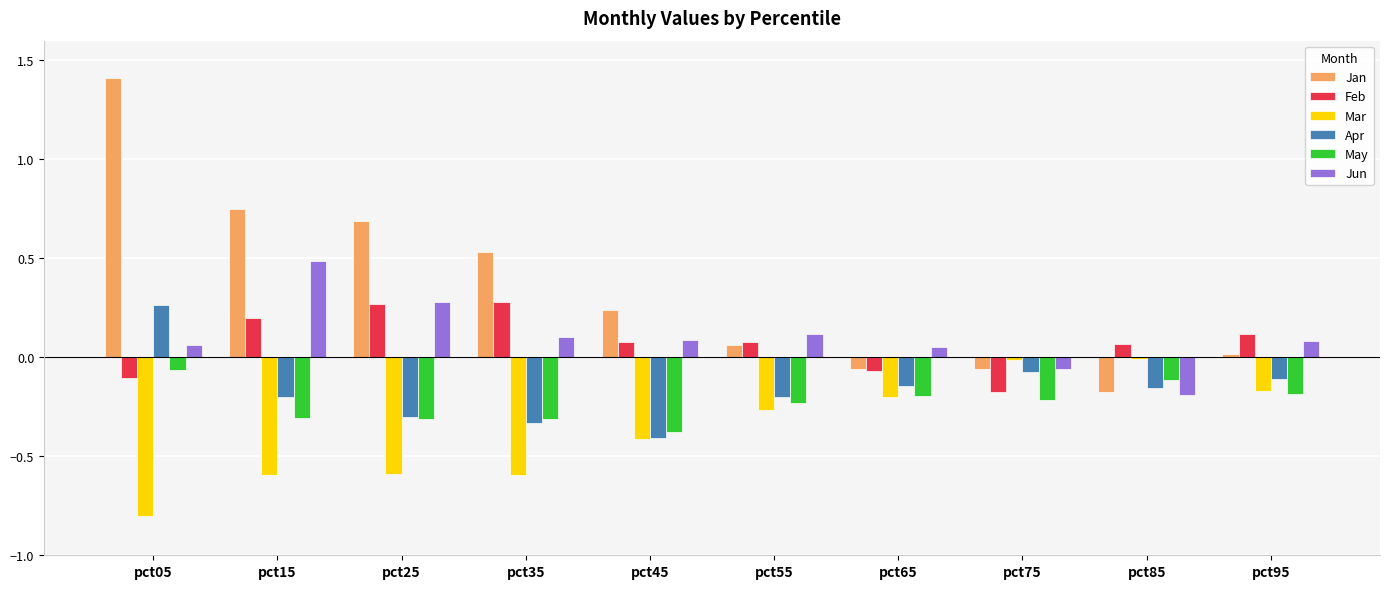

How many data points does each series have?

10